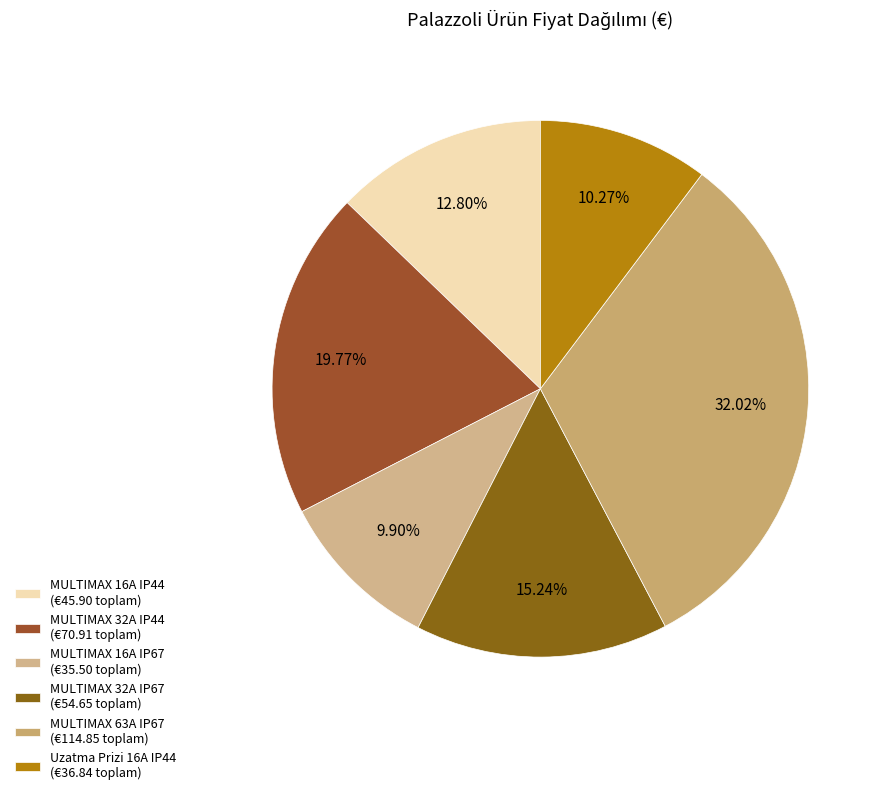

Count the number of slices in the pie.

6